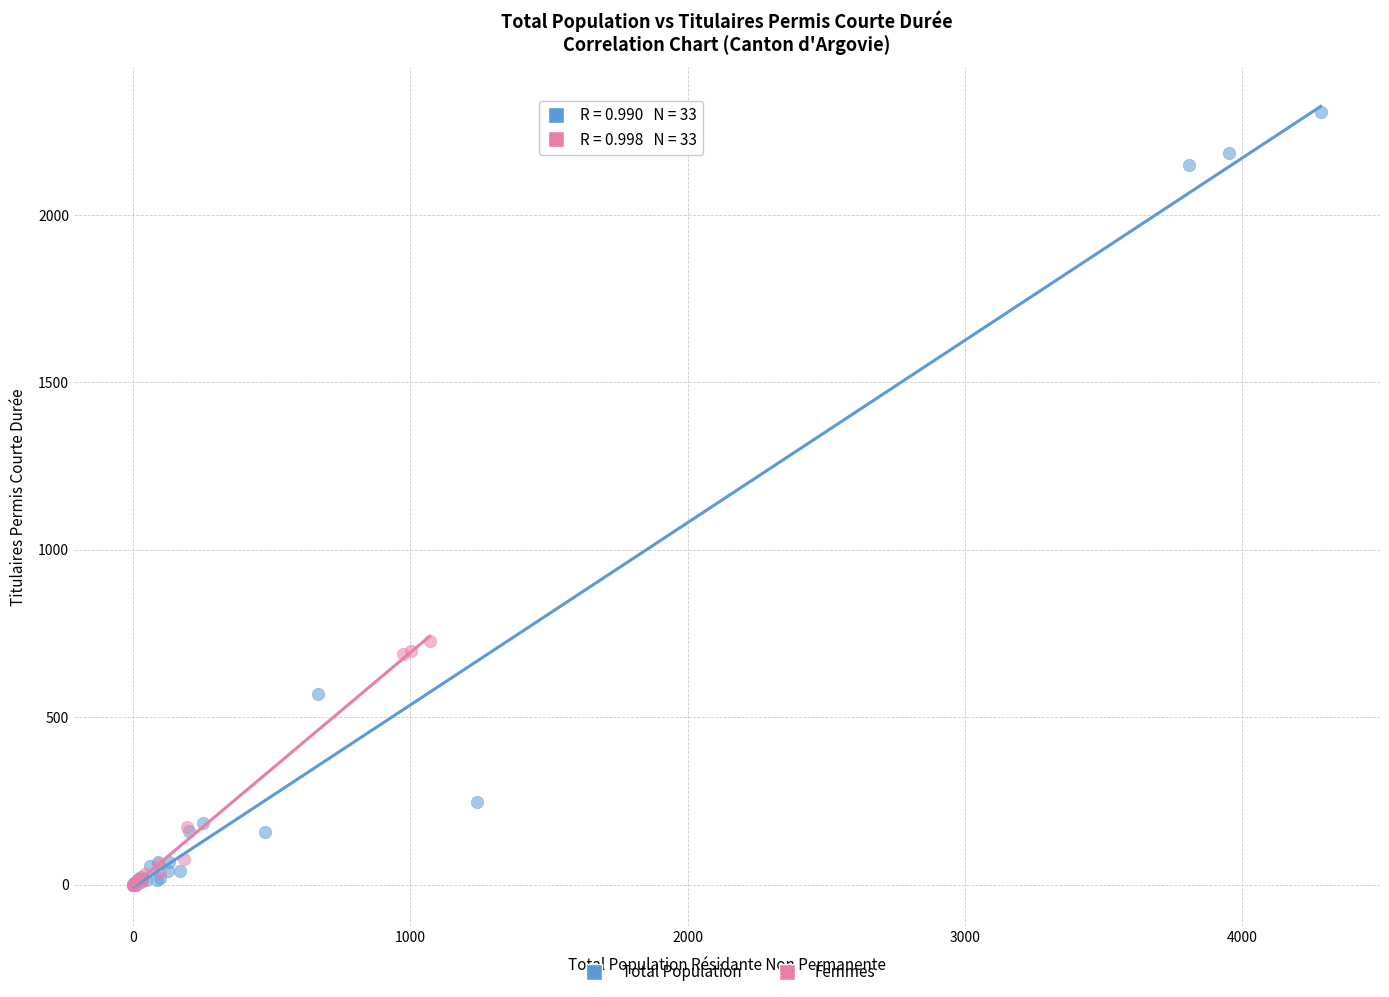

Which series has the widest spread of Y values?

Total Population